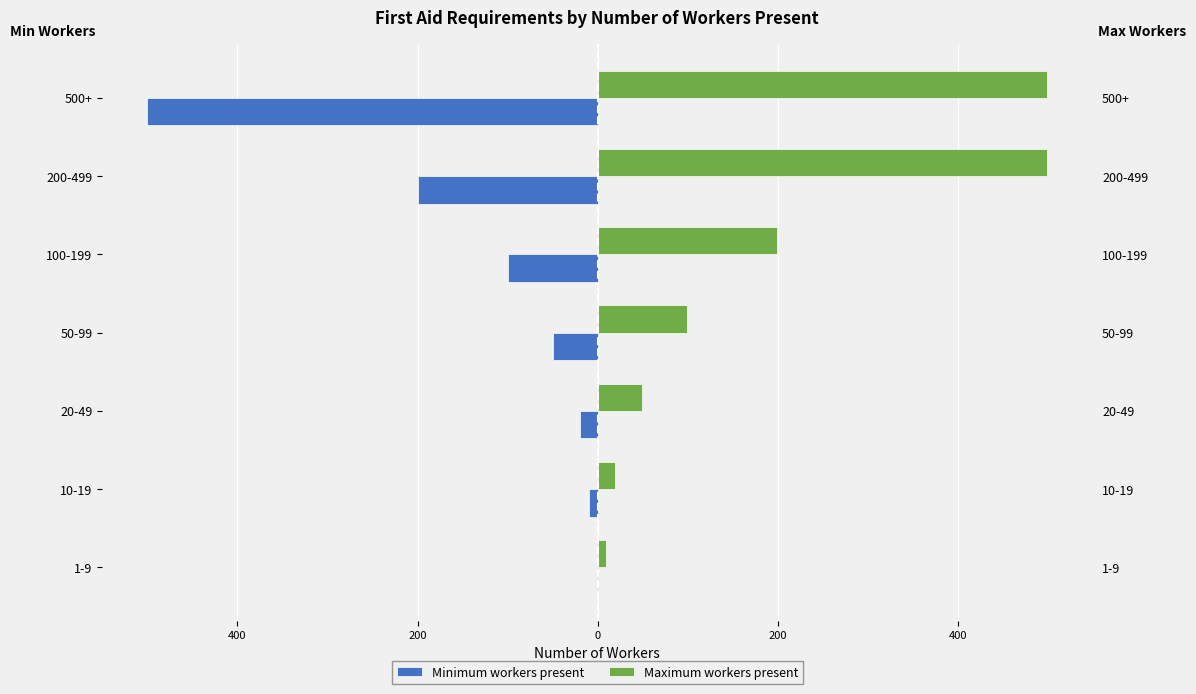

How many bars are there in each group?

2